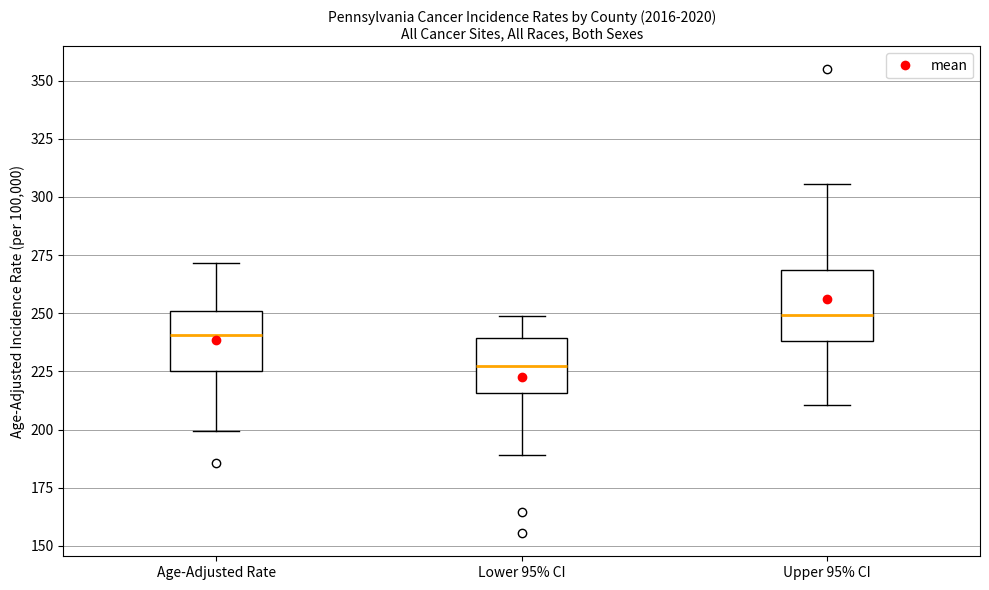

Reading left to right, transcribe this box plot: for each box, give where its median line is, the range the box spans, and where its two whiskers end, as read against the y-axis. The values are not printed on the chart, so give them approximately, as read against the axis.

Age-Adjusted Rate: median 240, box 225 to 250, whiskers 200 to 270
Lower 95% CI: median 225, box 215 to 240, whiskers 190 to 250
Upper 95% CI: median 250, box 240 to 270, whiskers 210 to 305